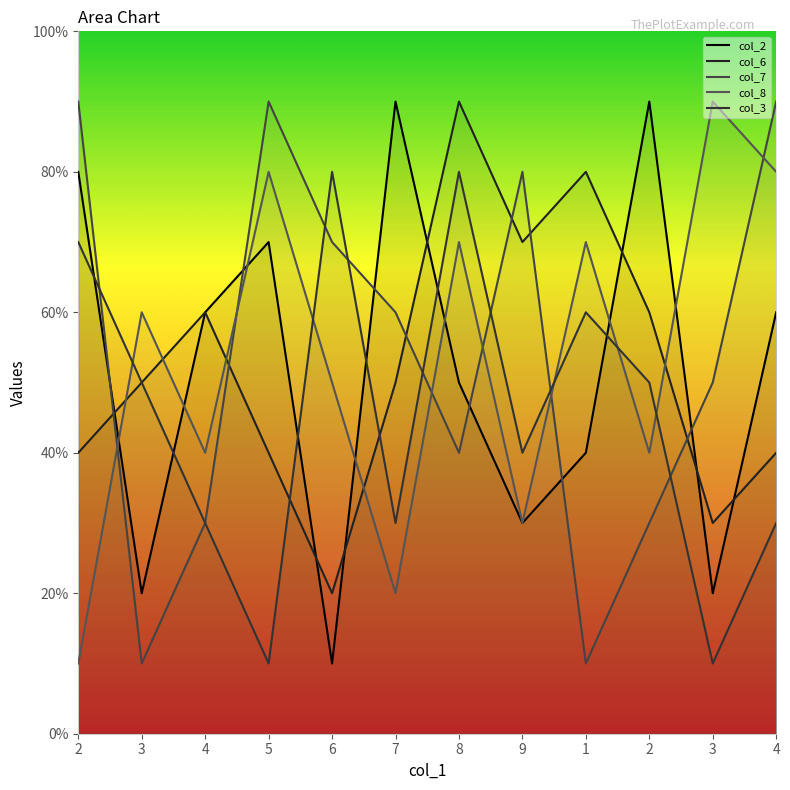

What is the total value across all series at 5?

29